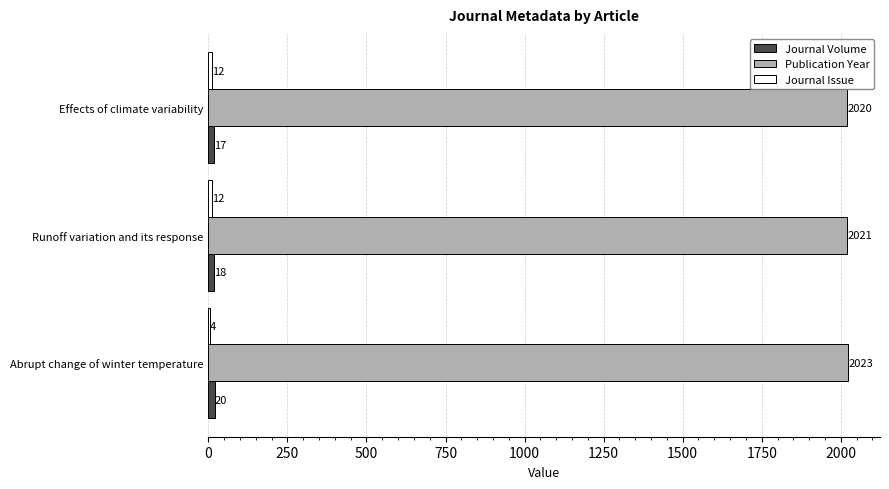

What is the sum of all Publication Year values?

6064